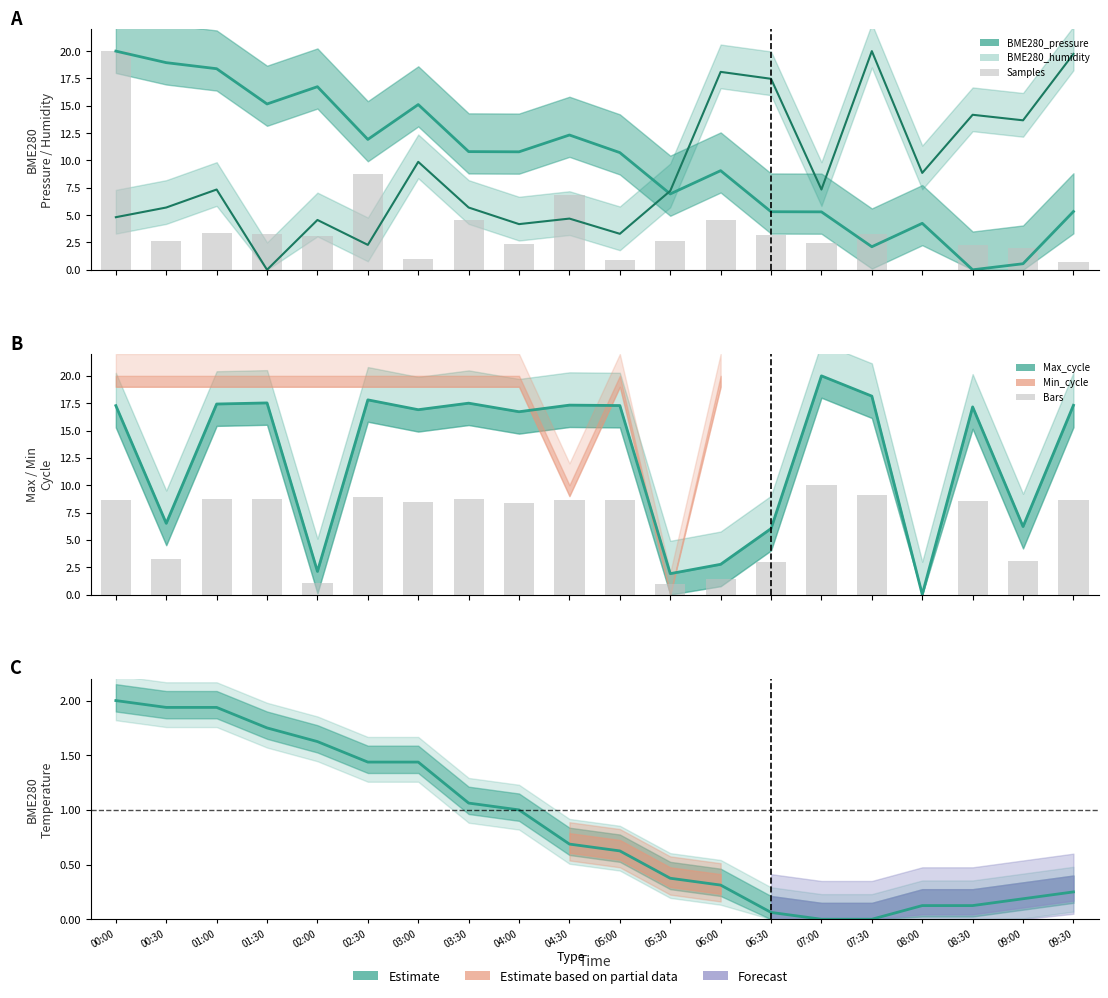

What is the greatest value displayed?

20.0